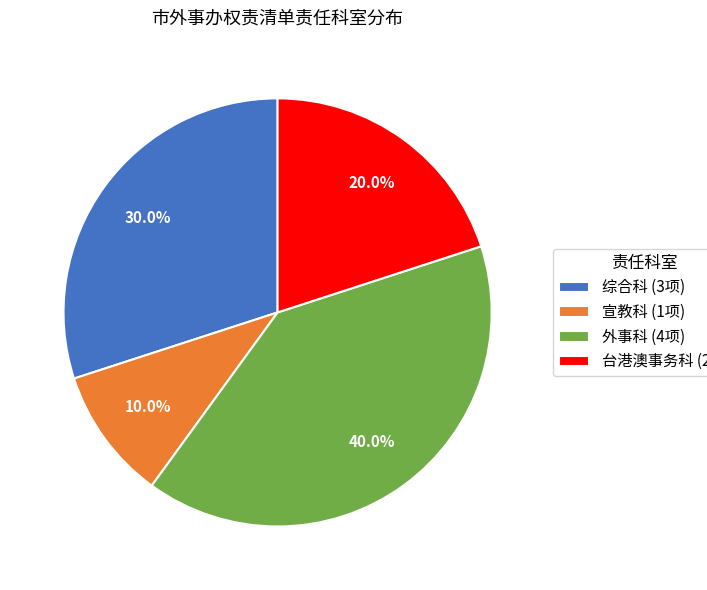

Is the sum of 综合科 and 宣教科 greater than half?

No